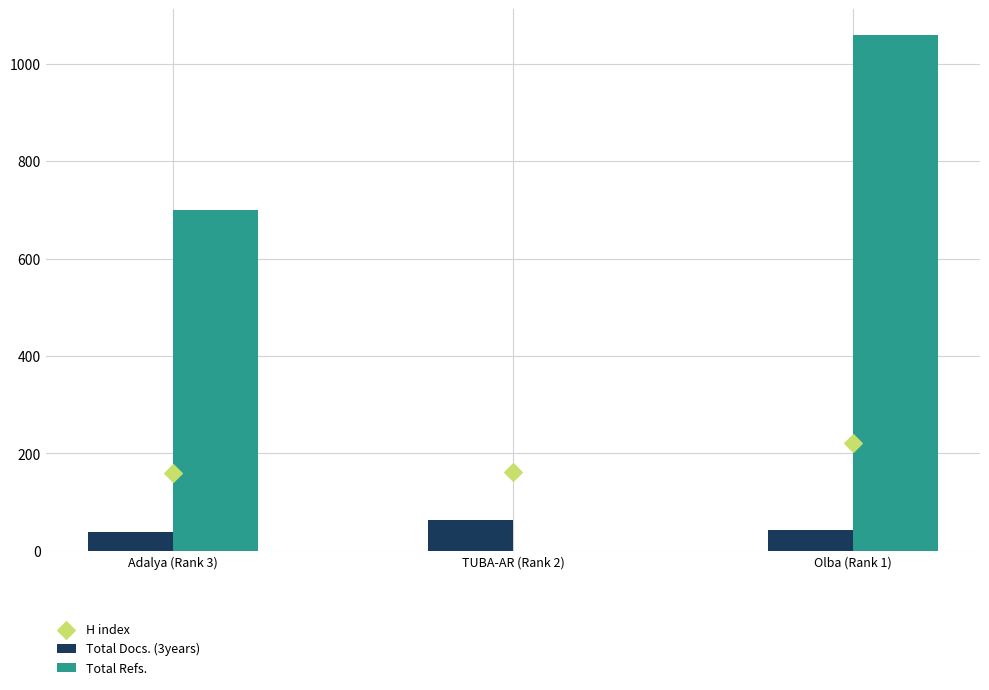

What are all the series names shown in the legend?

Total Docs. (3years), Total Refs., H index